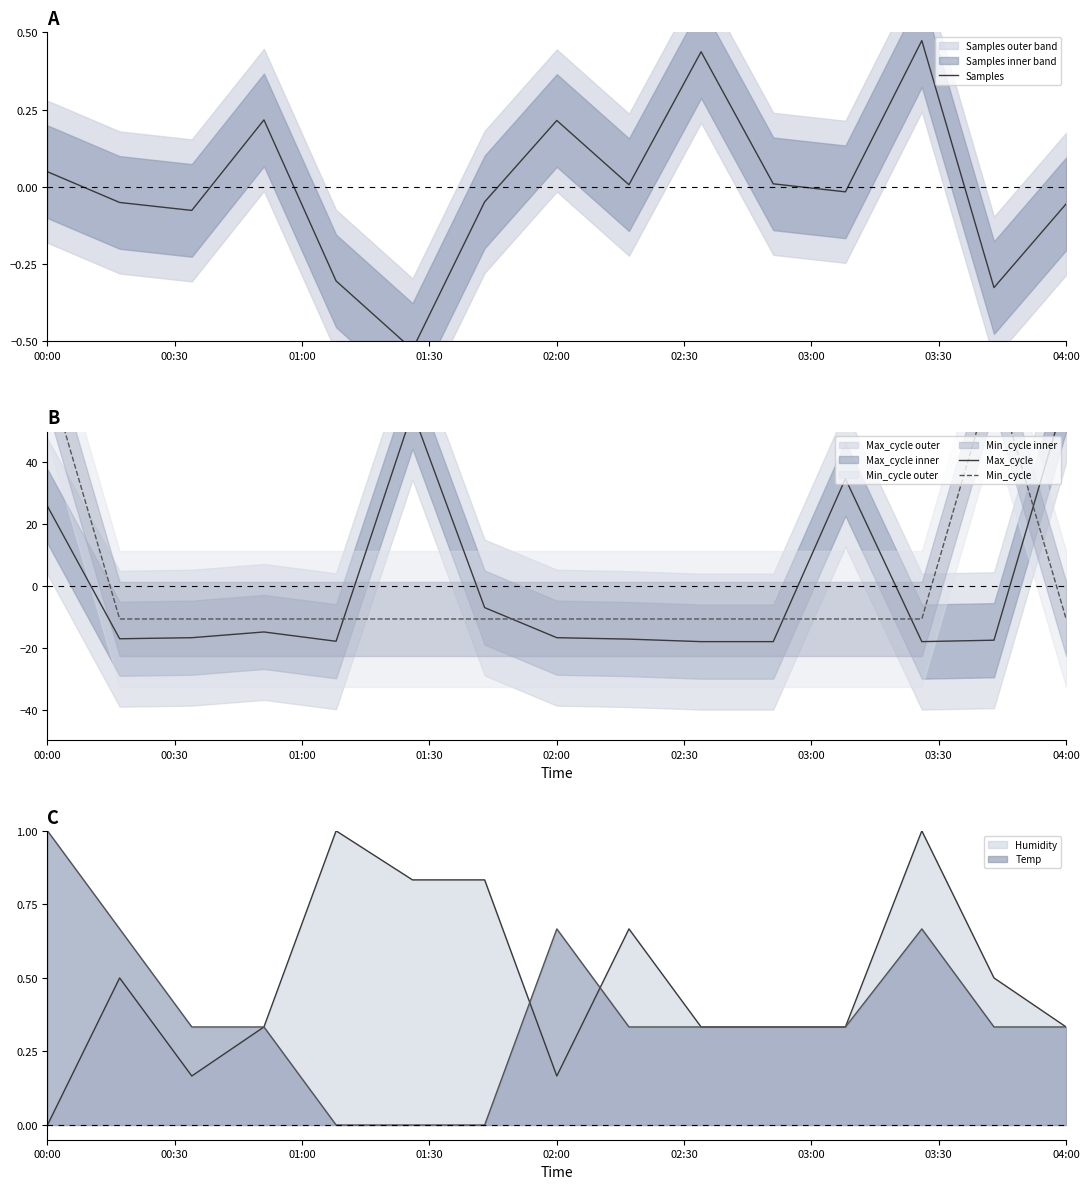

In Samples, how many points are higher than both neighbors (excluding endpoints)?

4